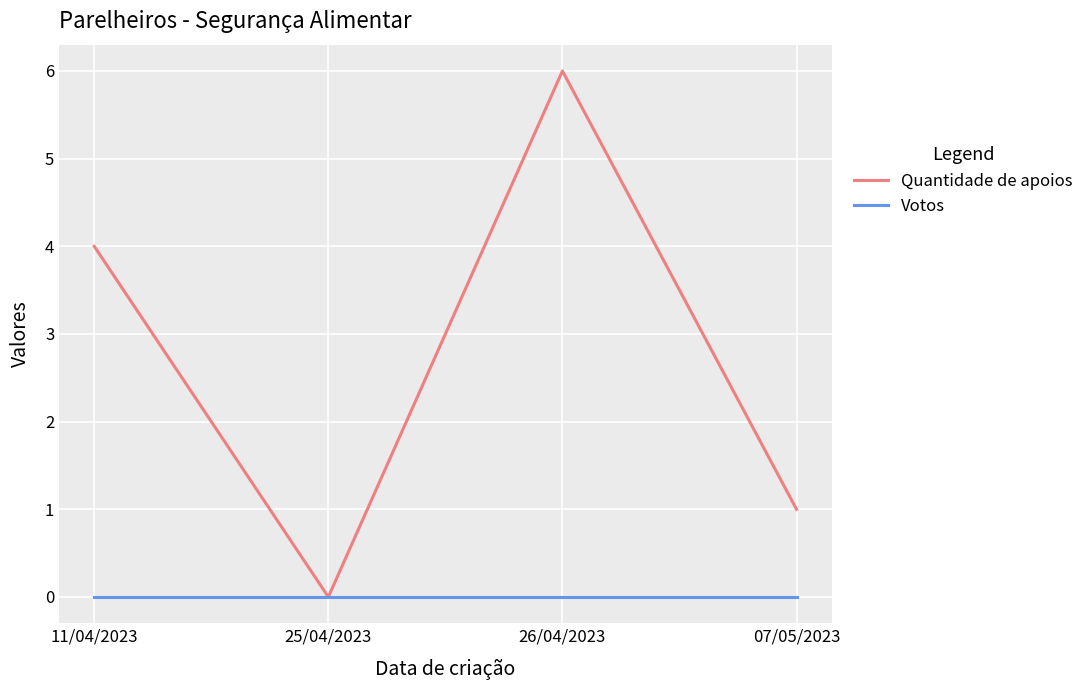

Which series changed the most between 11/04/2023 and 25/04/2023?

Quantidade de apoios